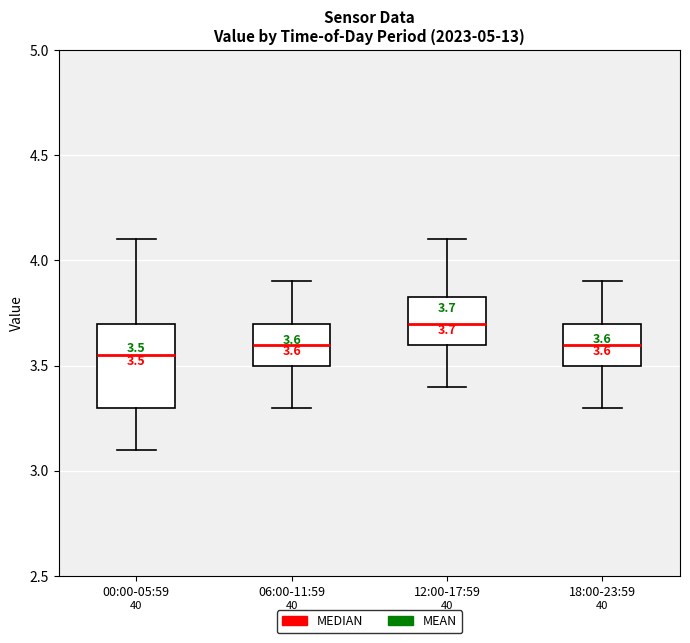

Which box has the highest median line?

12:00-17:59